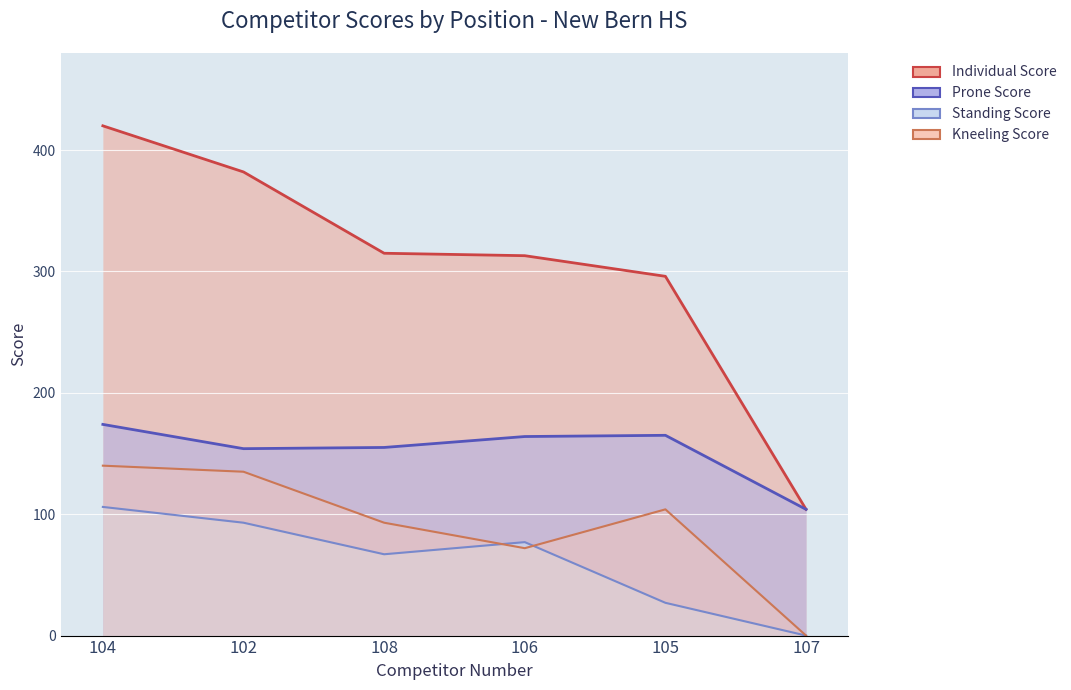

At 108, list the series in order from largest to smallest.

Individual Score line, Prone Score line, Kneeling Score line, Standing Score line